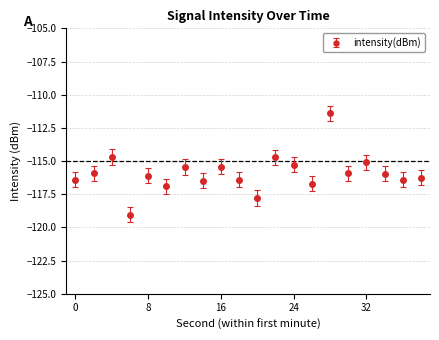

What is the greatest value displayed?

-111.4